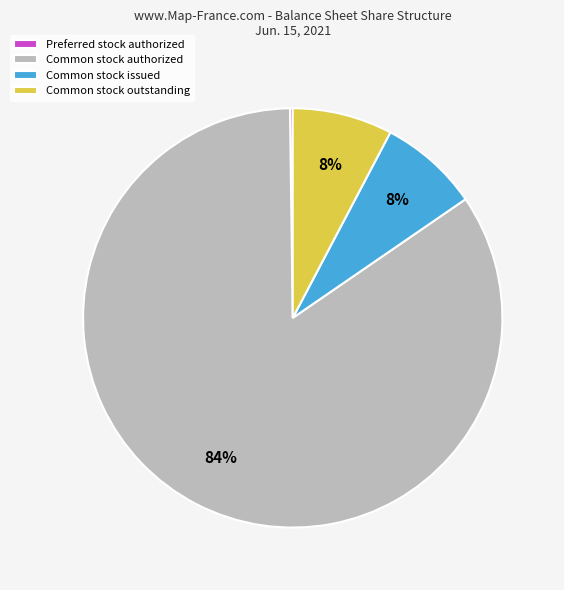

To the nearest percent, what percentage of the pie is Common stock authorized?

84%